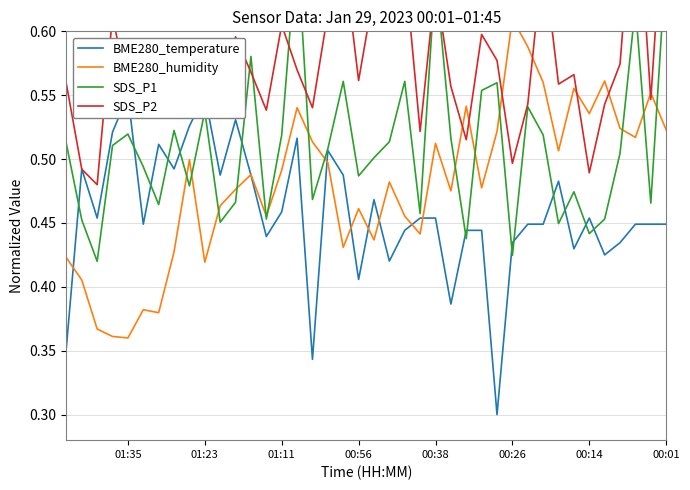

What is the difference between the maximum and second lowest values in the BME280_humidity series?

0.2